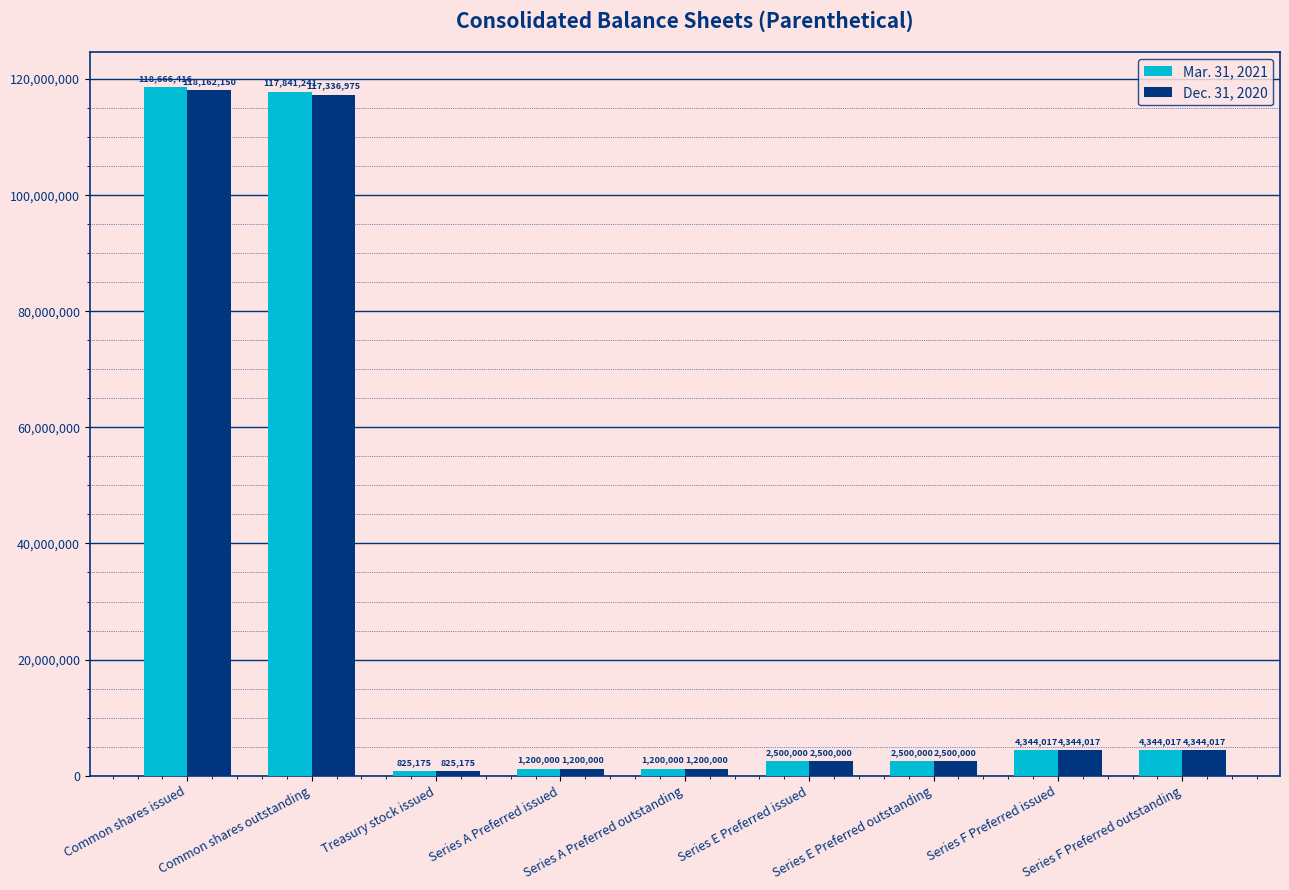

Which series has the largest range (max minus min)?

Mar. 31, 2021